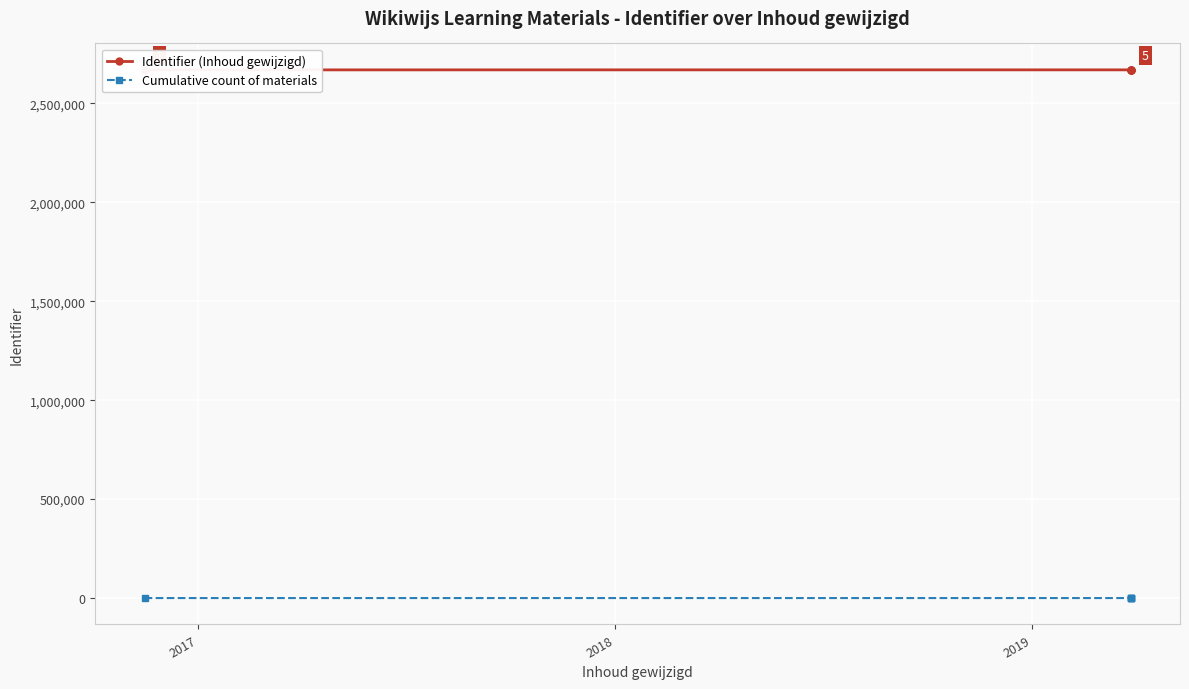

What is the average value of the Identifier (Inhoud gewijzigd) series?

2669467